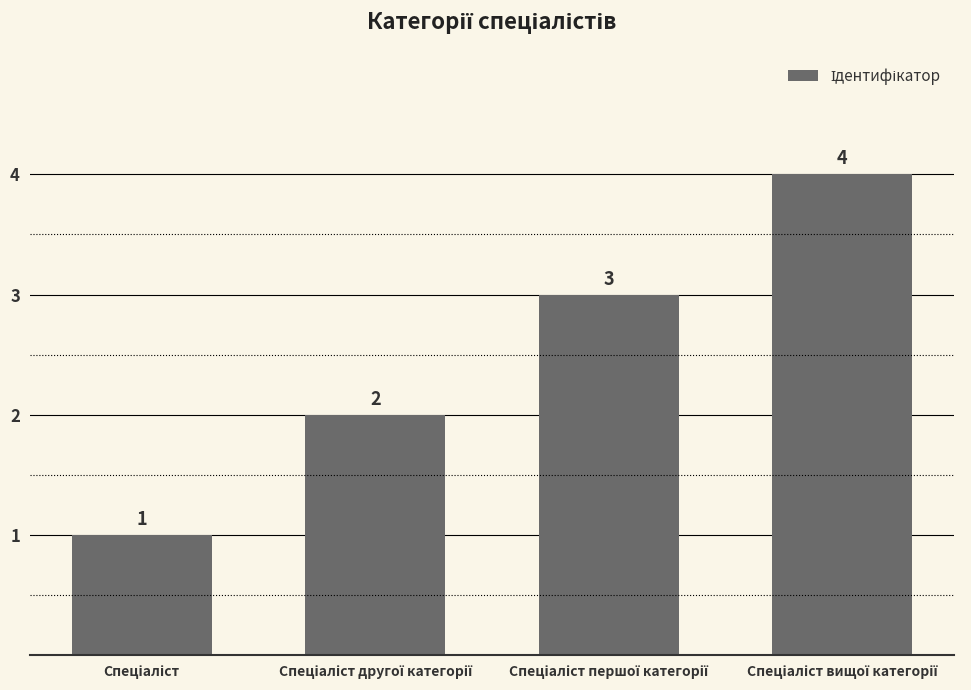

What is the sum of all values?

10